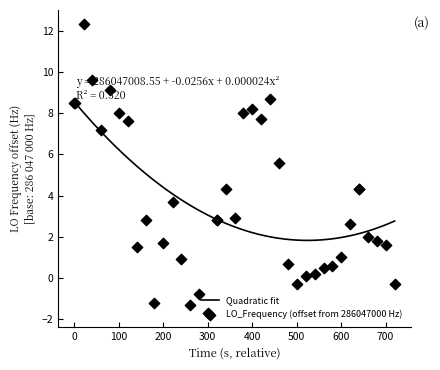

What is the maximum value for Quadratic fit?

8.5